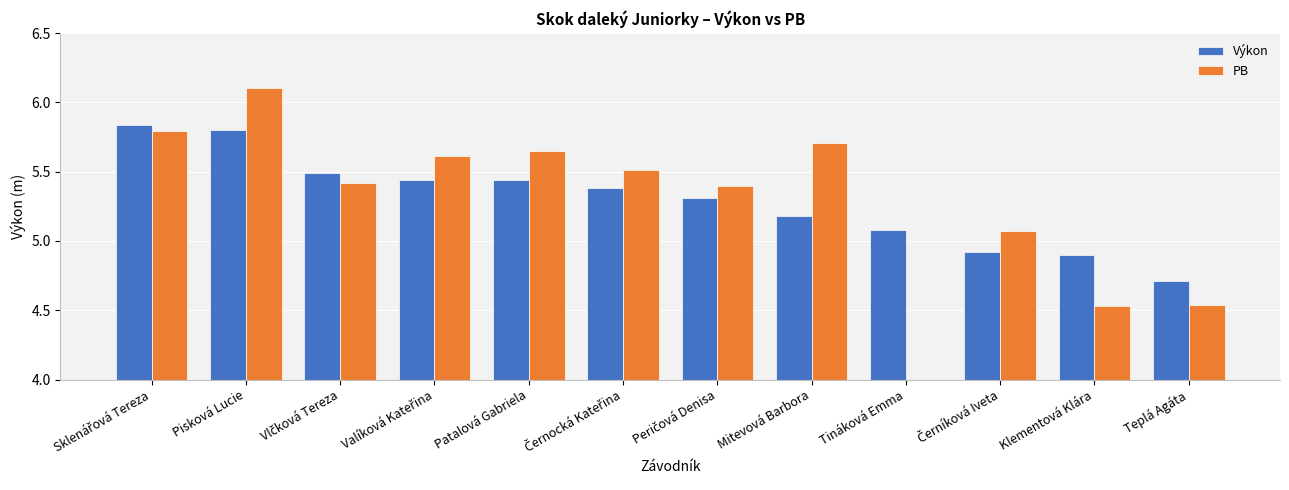

How many categories are shown in the chart?

12